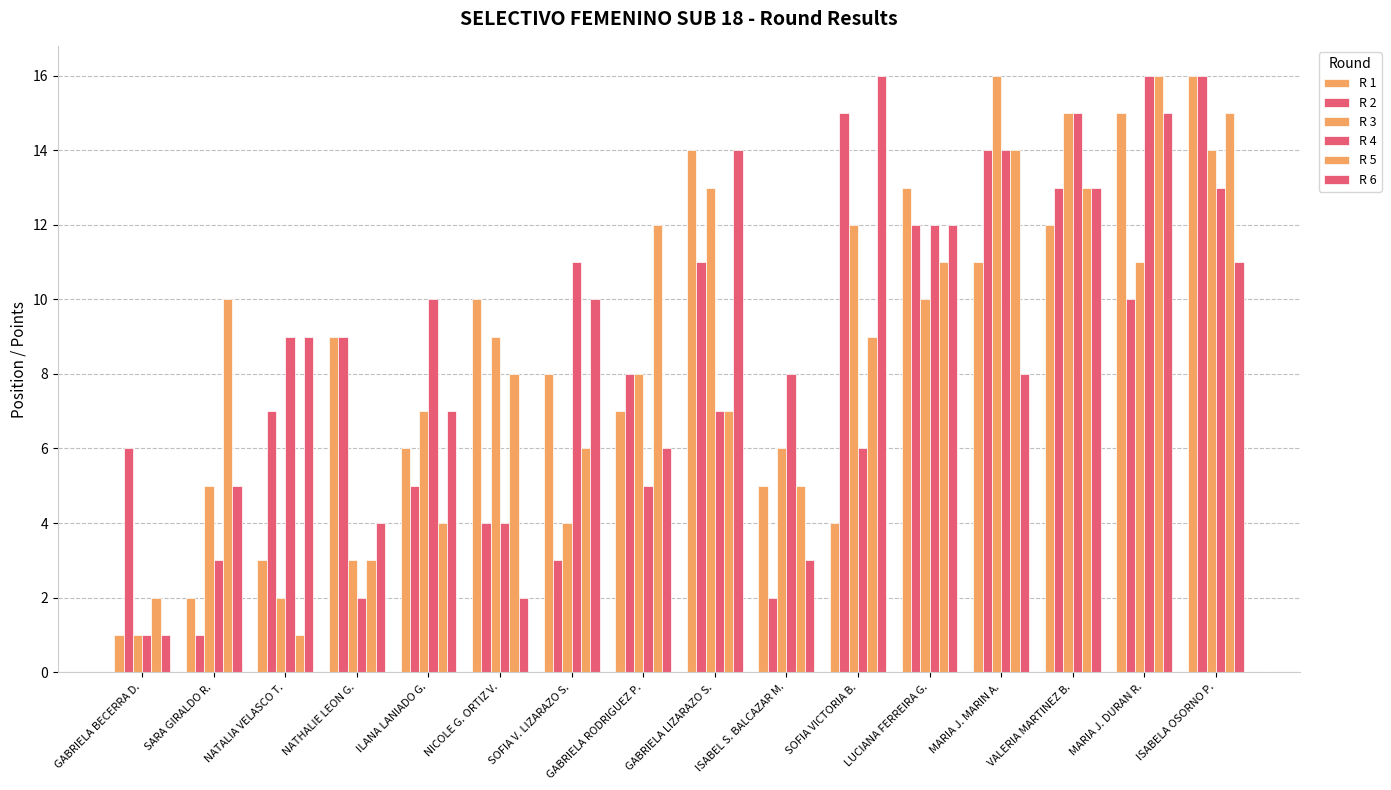

Does the chart contain any negative values?

No